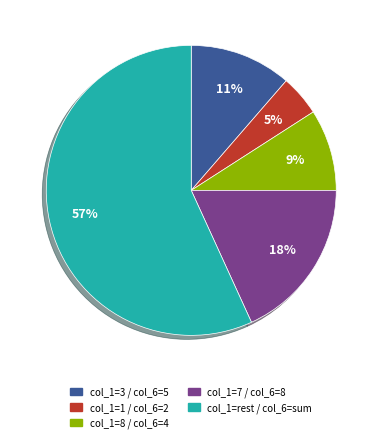

Is there any slice that represents more than half of the pie?

Yes